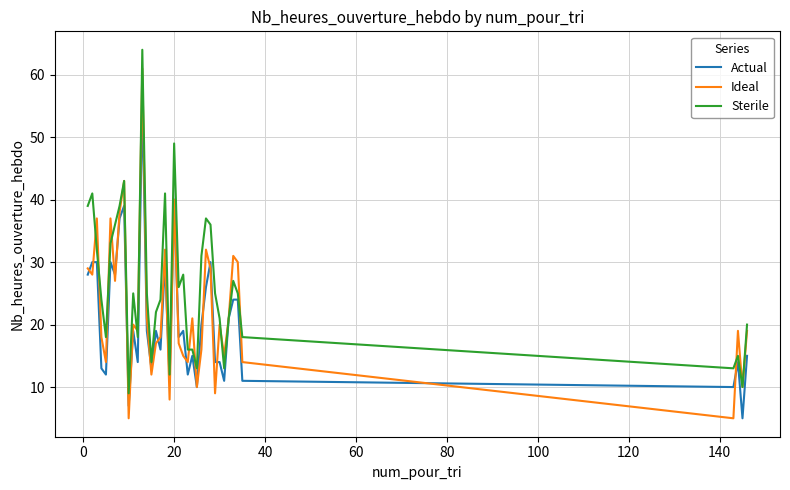

Rank the series by their average value, from lowest to highest.

Actual, Ideal, Sterile